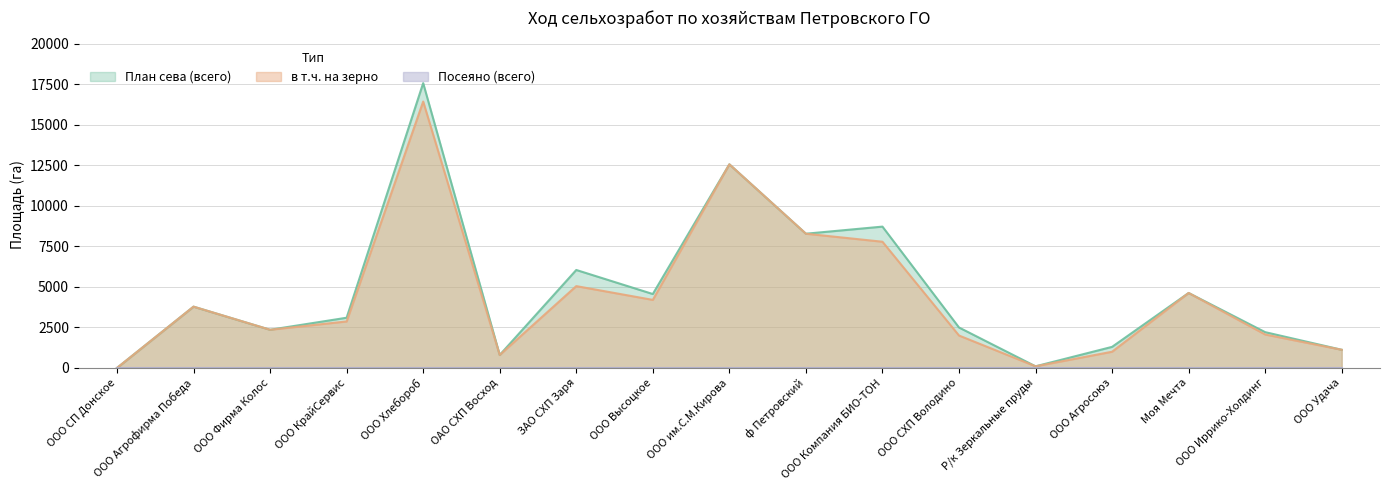

What is the value of the План сева (всего) point at the 11th from the left?

8722.0